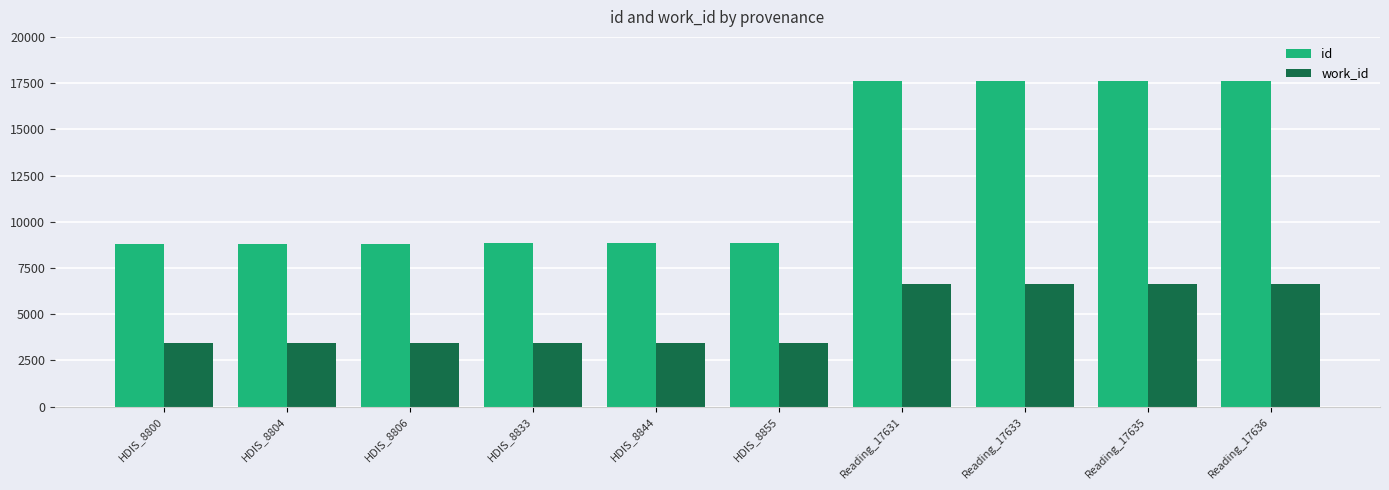

Which series changed the most between HDIS_8844 and Reading_17633?

id